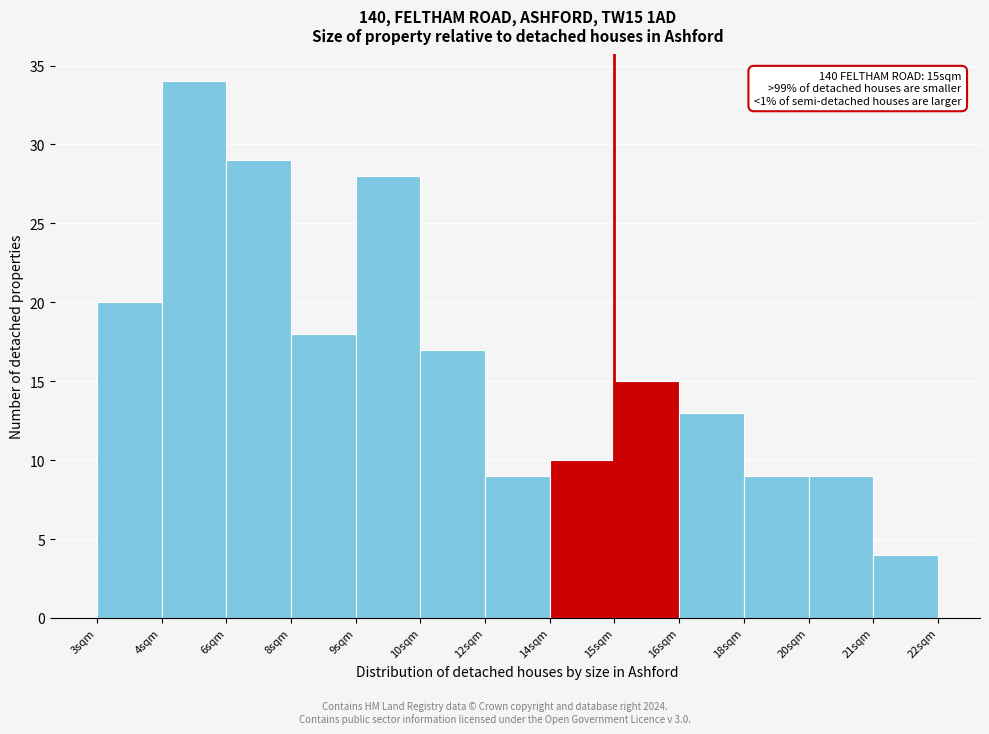

Reading left to right, transcribe all the data shown in this chart.

20	34	29	18	28	17	9	10	15	13	9	9	4